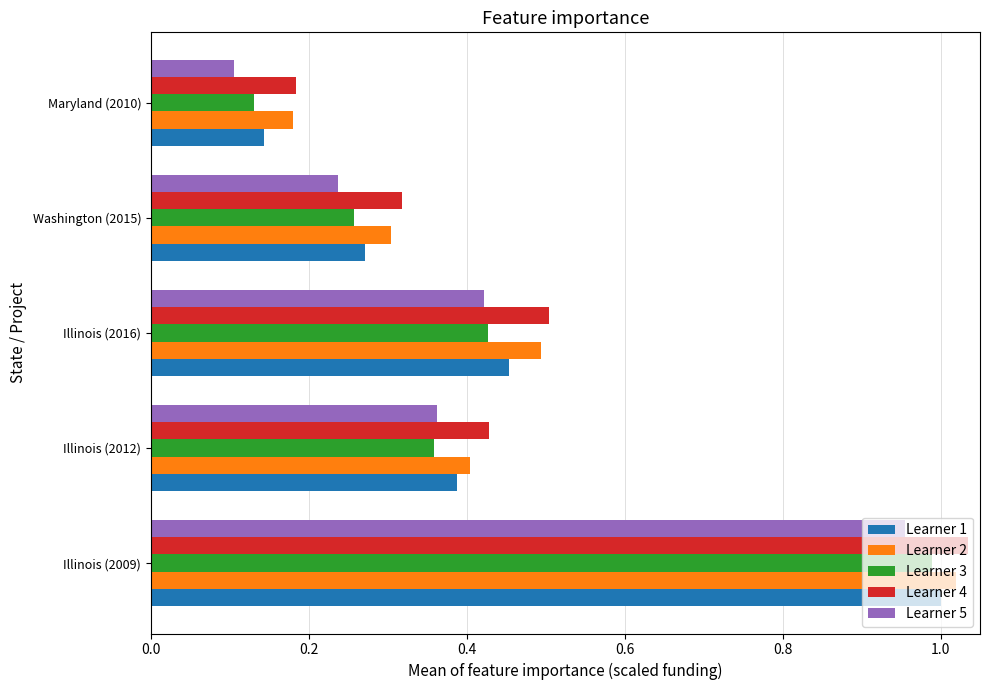

Where is Learner 3 nearest to the value 0?

Maryland (2010)